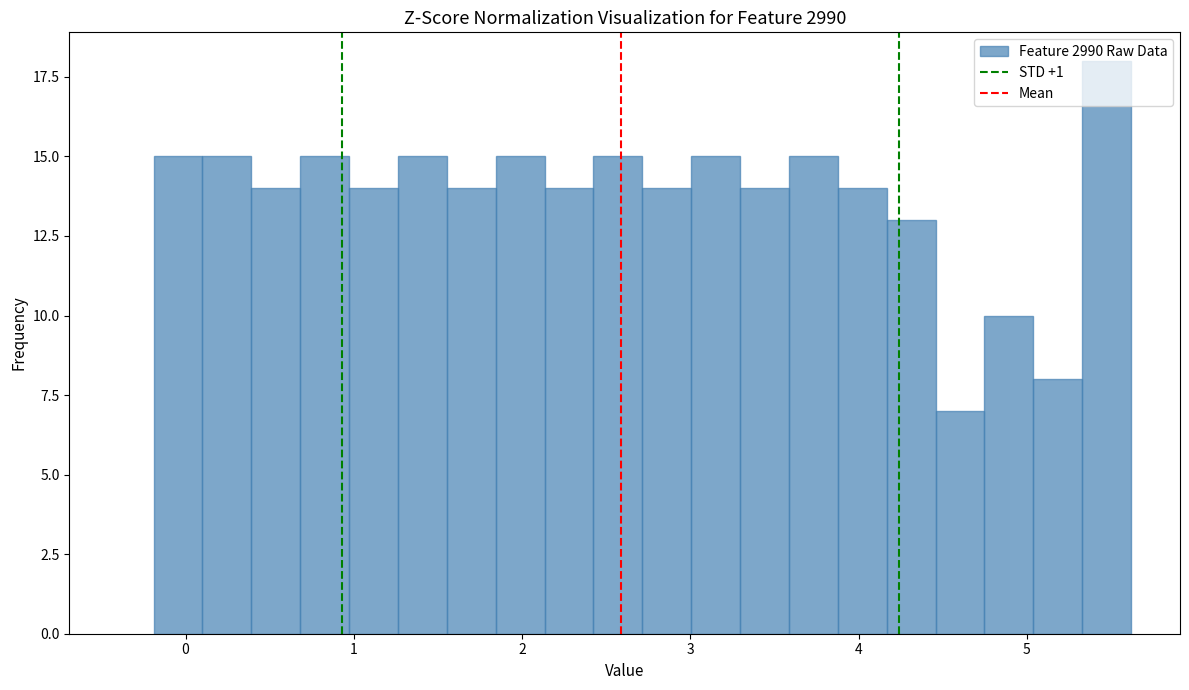

Around what value on the x-axis is the tallest bar? Give the approximate position of its centre, as read against the axis.

5.5